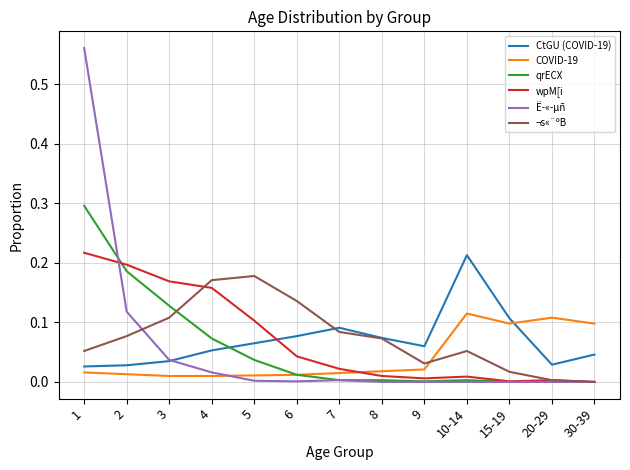

After their last crossing, which series has the higher values: COVID-19 or Ë­«­µñ?

COVID-19